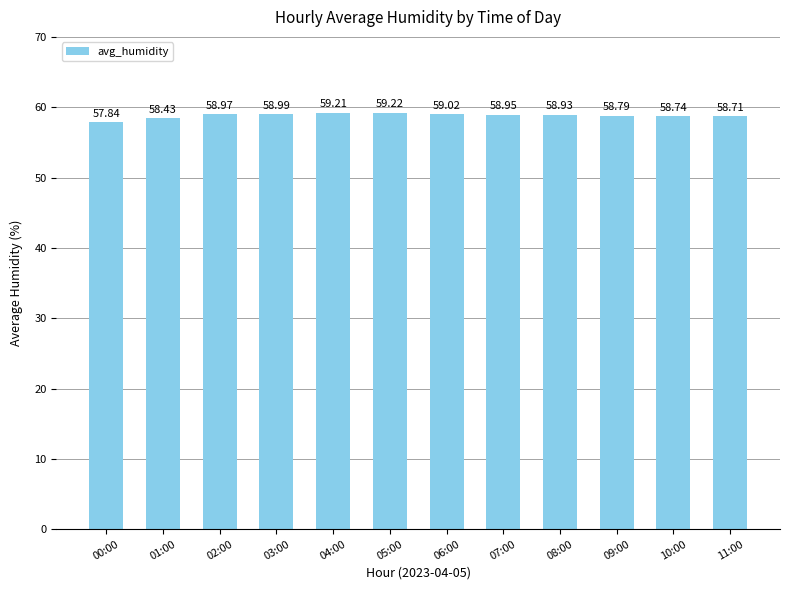

Which category has the lowest value across all series?

00:00